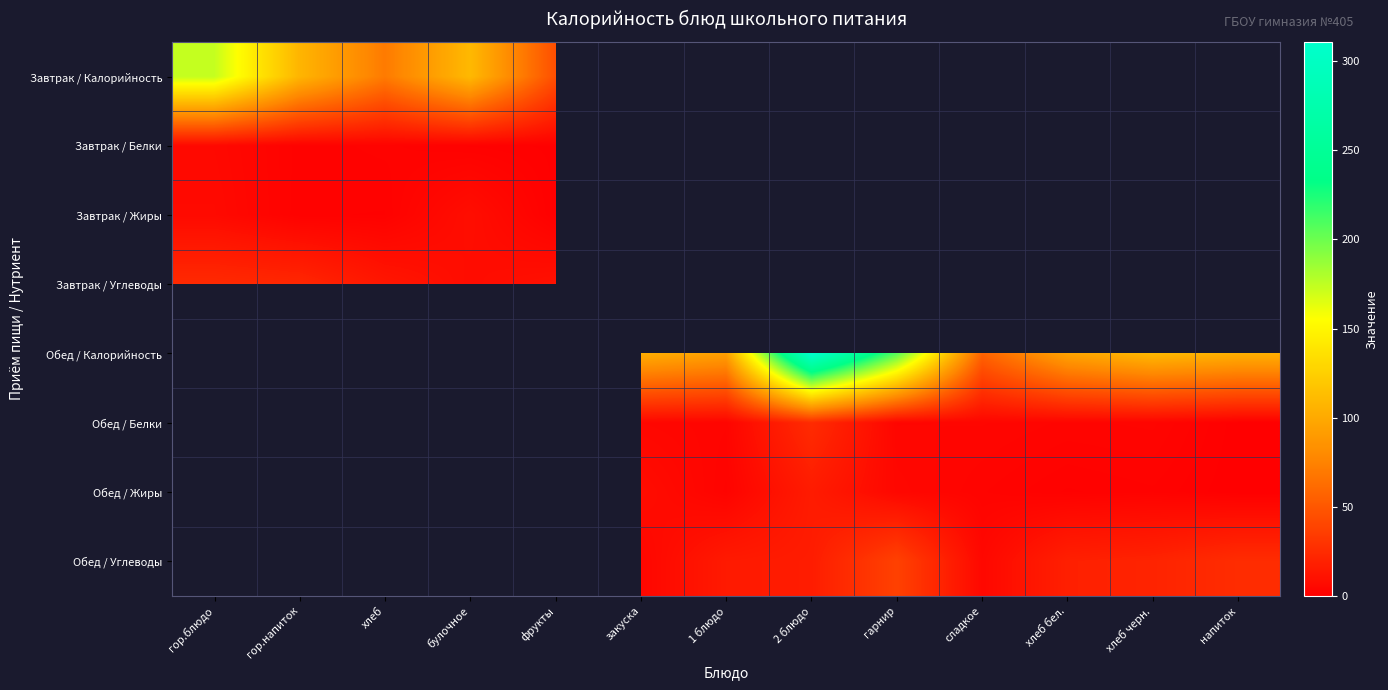

Between сладкое and хлеб черн., which series saw the biggest shift?

Обед / Калорийность